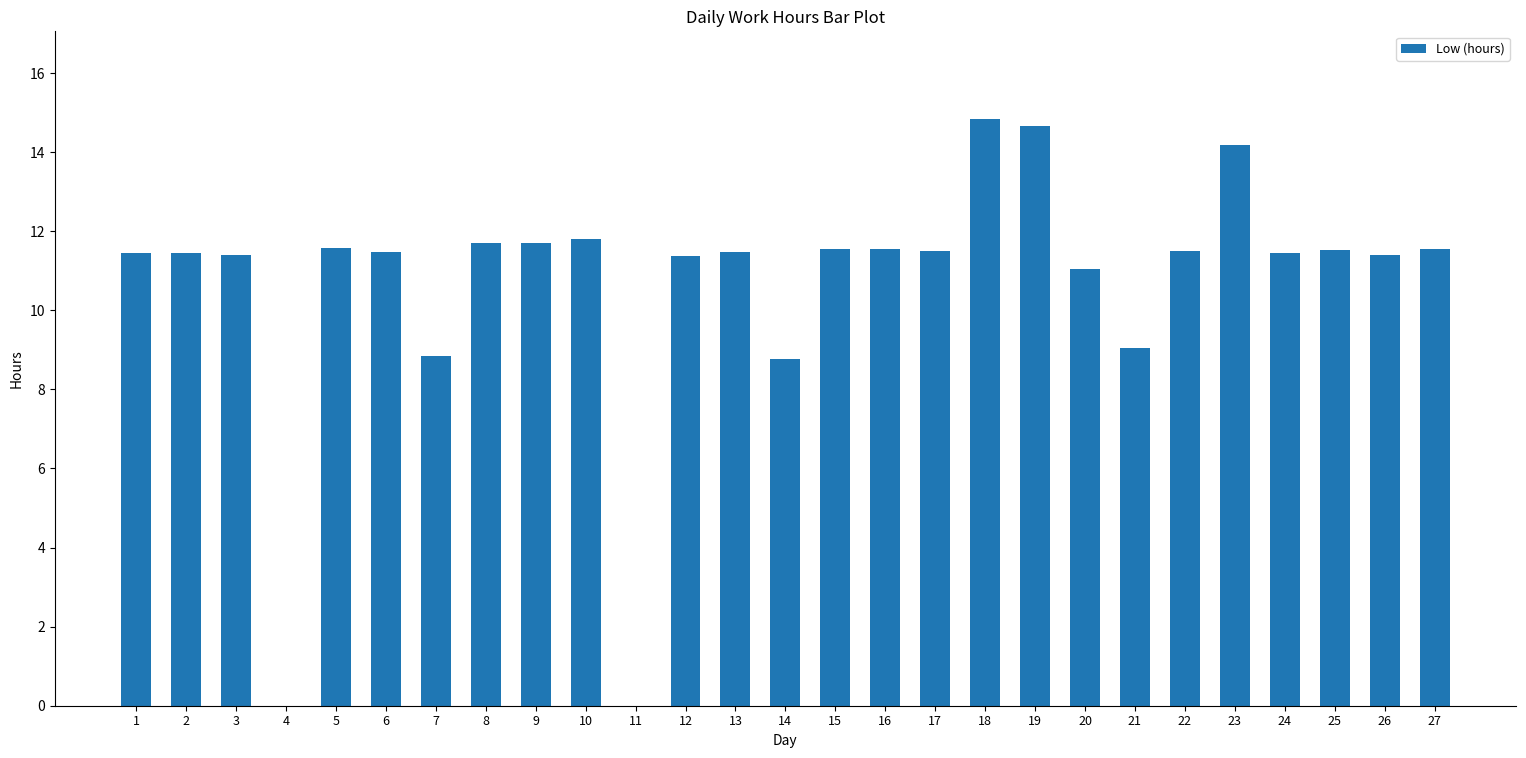

What is the maximum value shown in the chart?

14.8